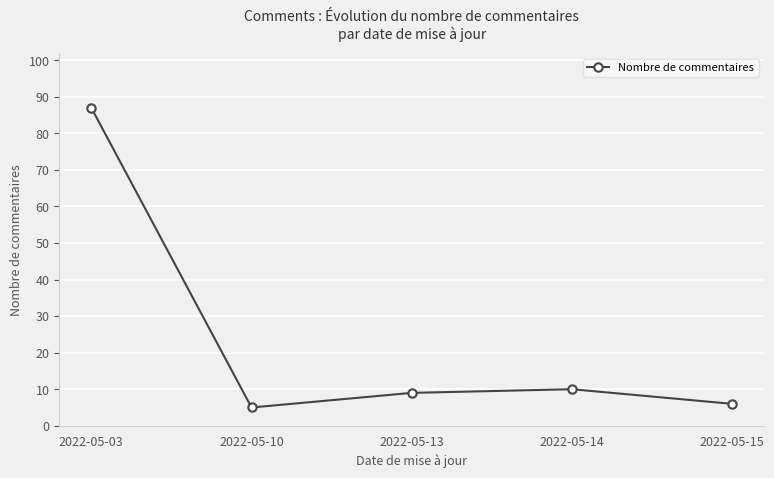

Reading right to left, extract all data points from this chart.

6	10	9	5	87